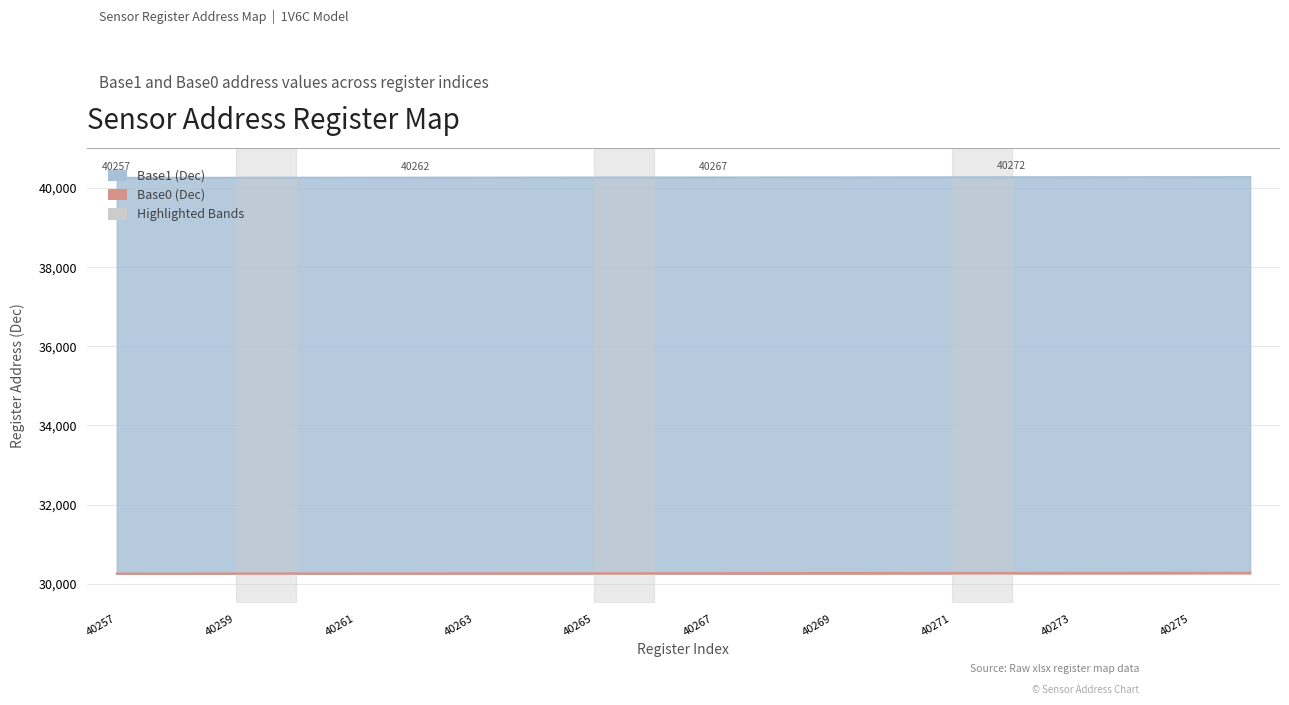

What is the greatest value displayed?

40276